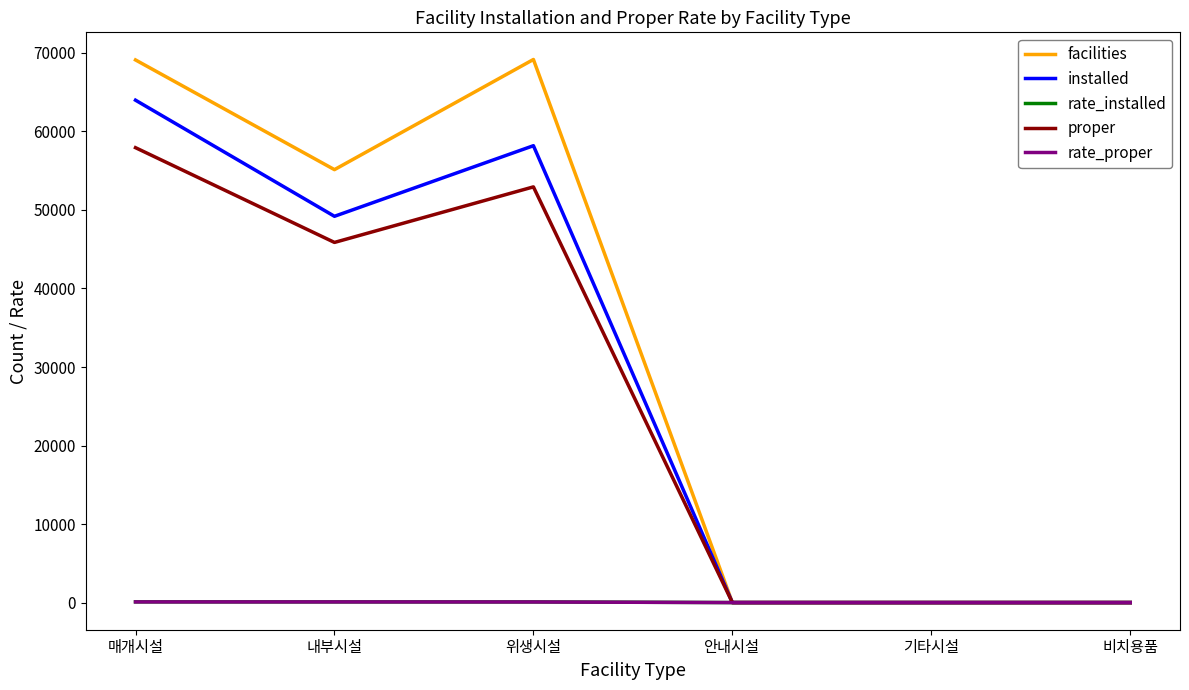

What is the greatest value displayed?

69165.0